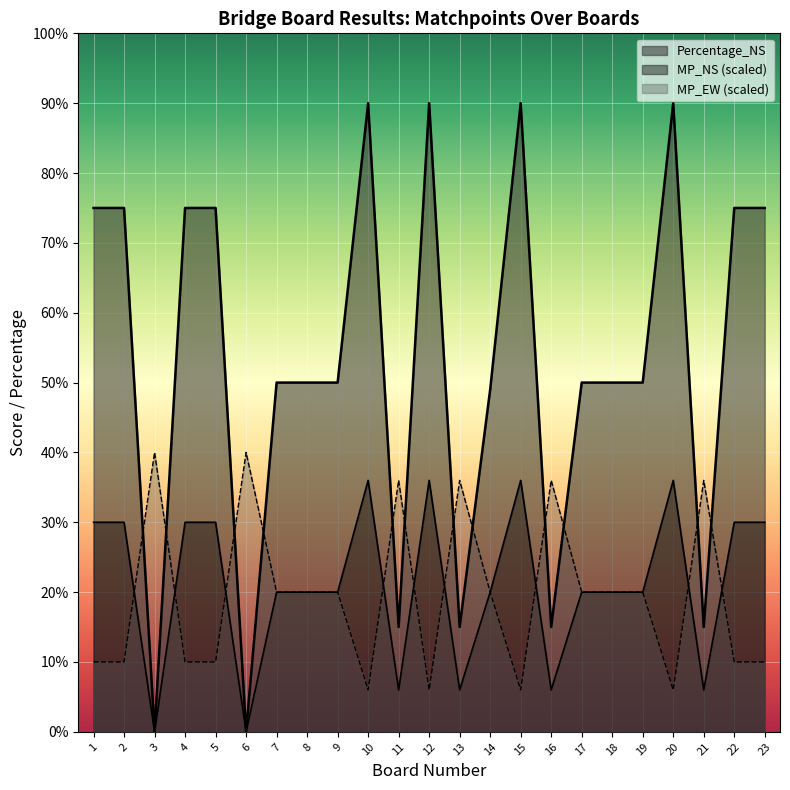

At which label is Percentage_NS closest to 45?

14